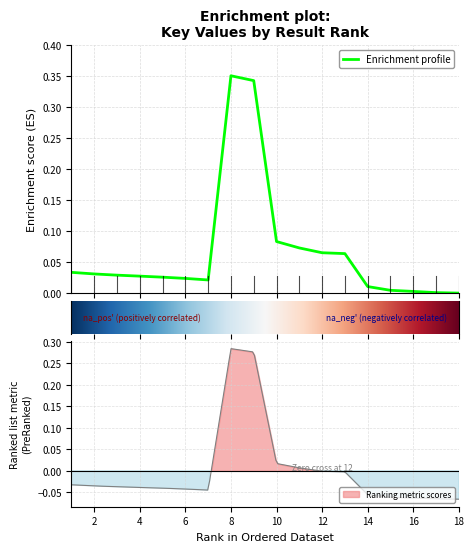

What is the sum of all values?

1.2